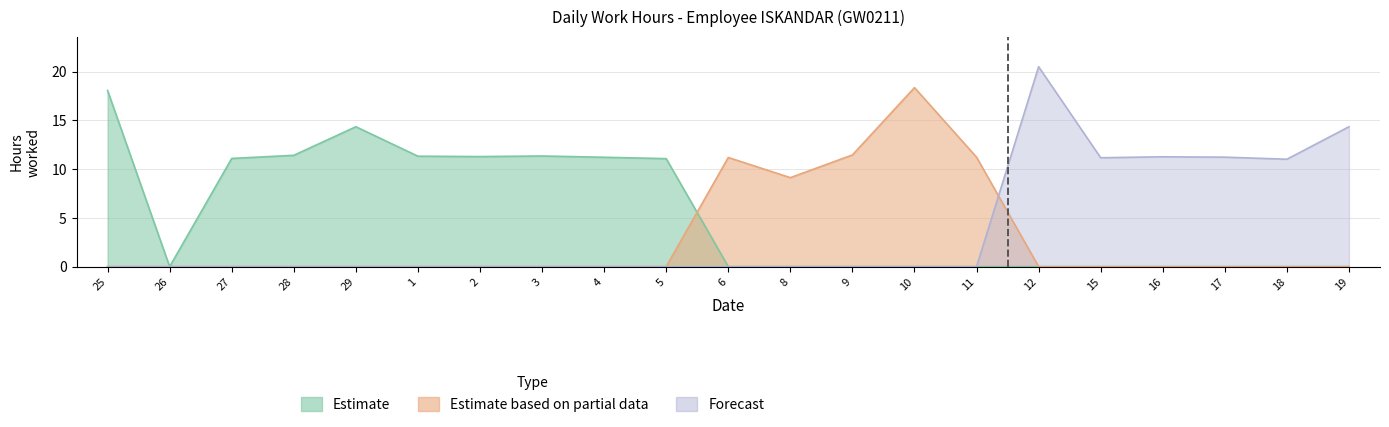

Which series has the largest total across all categories?

Estimate